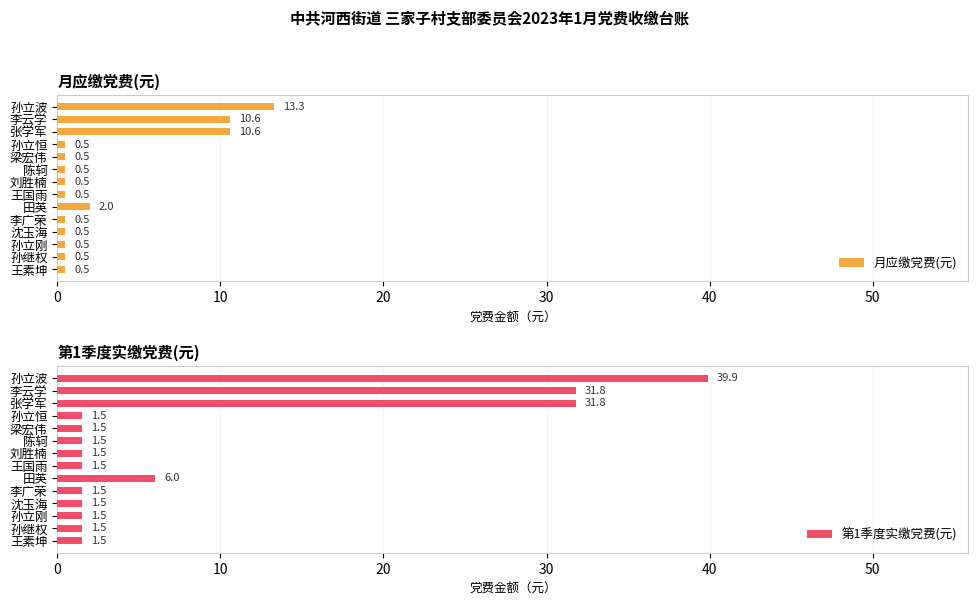

Where is 月应缴党费(元) nearest to the value 6?

田英